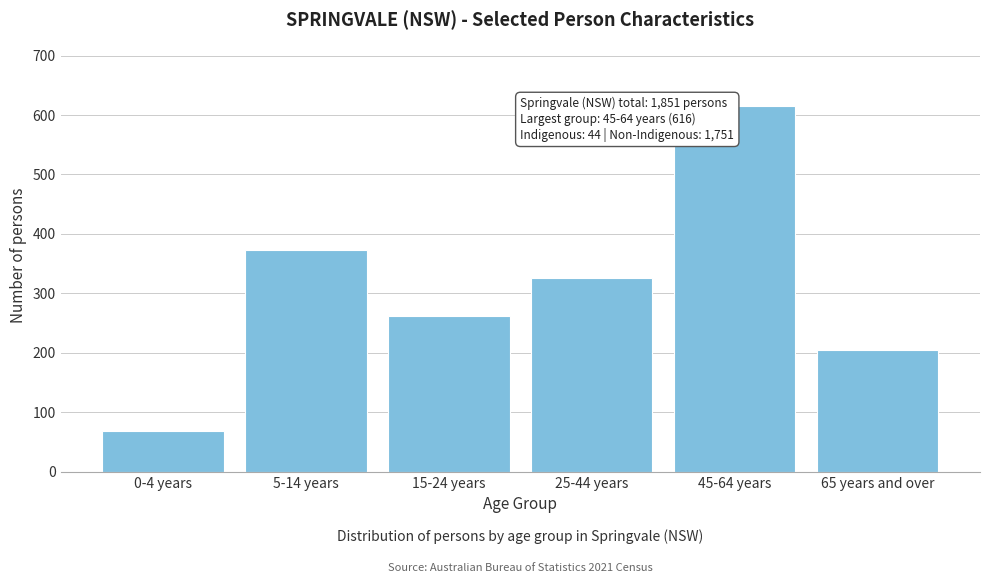

Reading right to left, extract all data points from this chart.

65 years and over=204	45-64 years=616	25-44 years=325	15-24 years=262	5-14 years=373	0-4 years=68